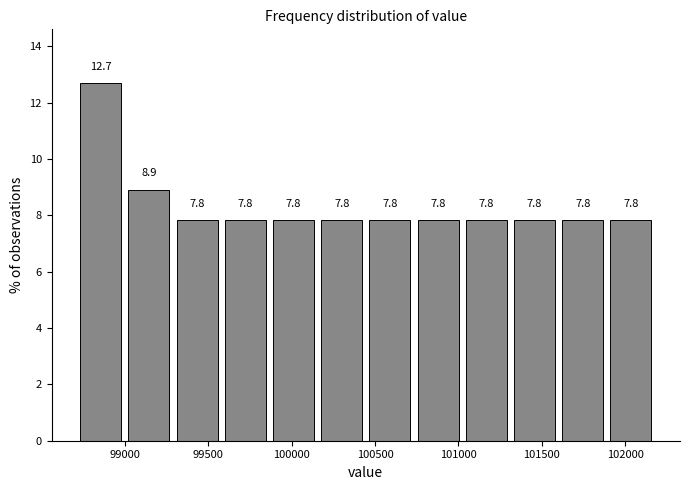

Which range on the x-axis has the tallest bar?

98700 to 99000